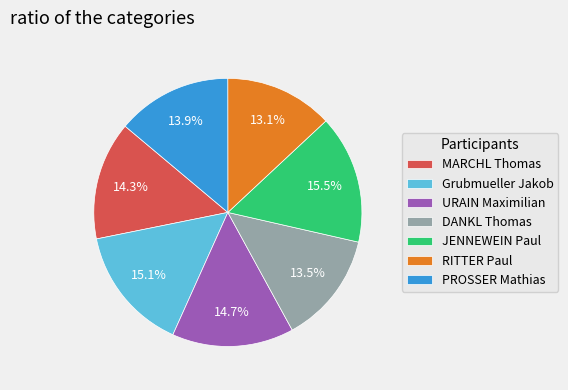

Count the number of slices in the pie.

7